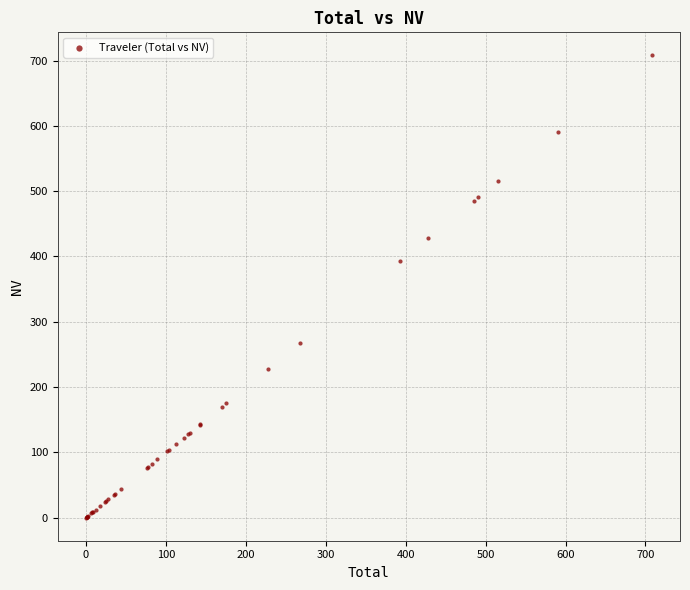

What Y value in the scatter plot is closest to 353?

392.3